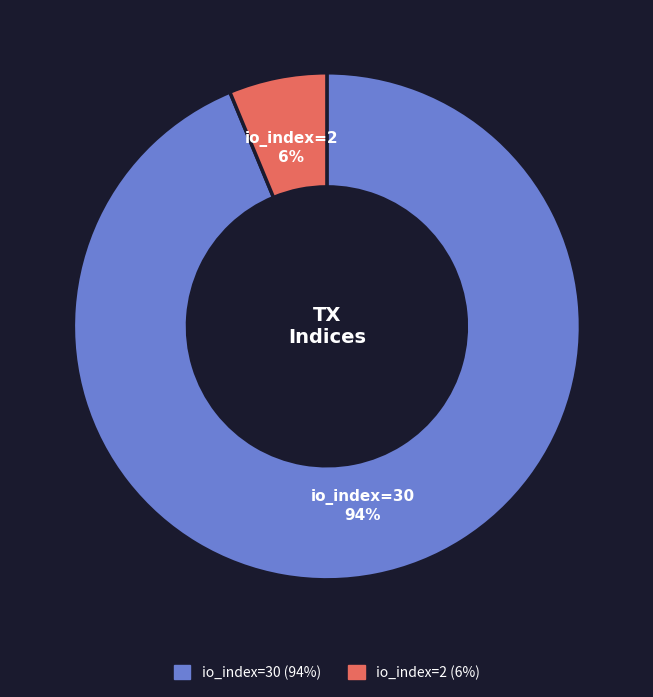

To the nearest percent, what is the average slice percentage?

50%